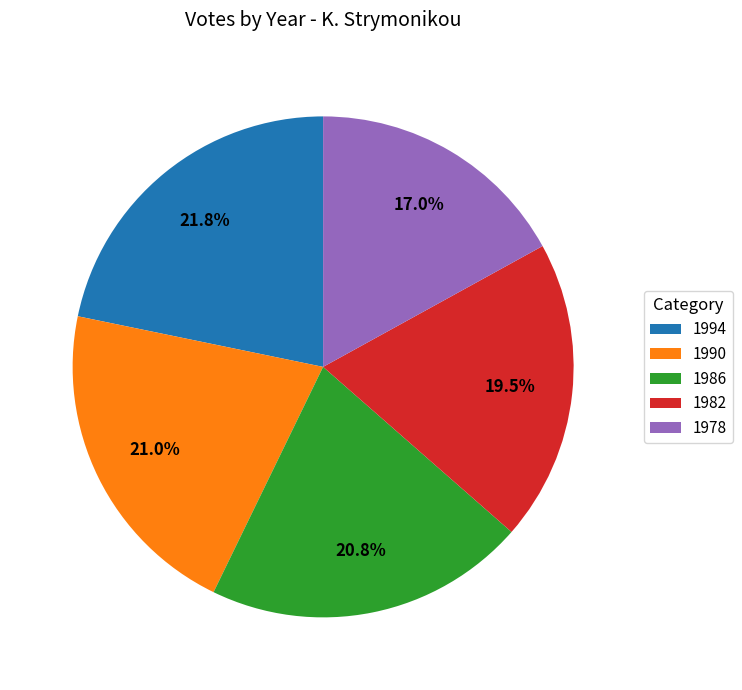

Which slice is the largest?

1994